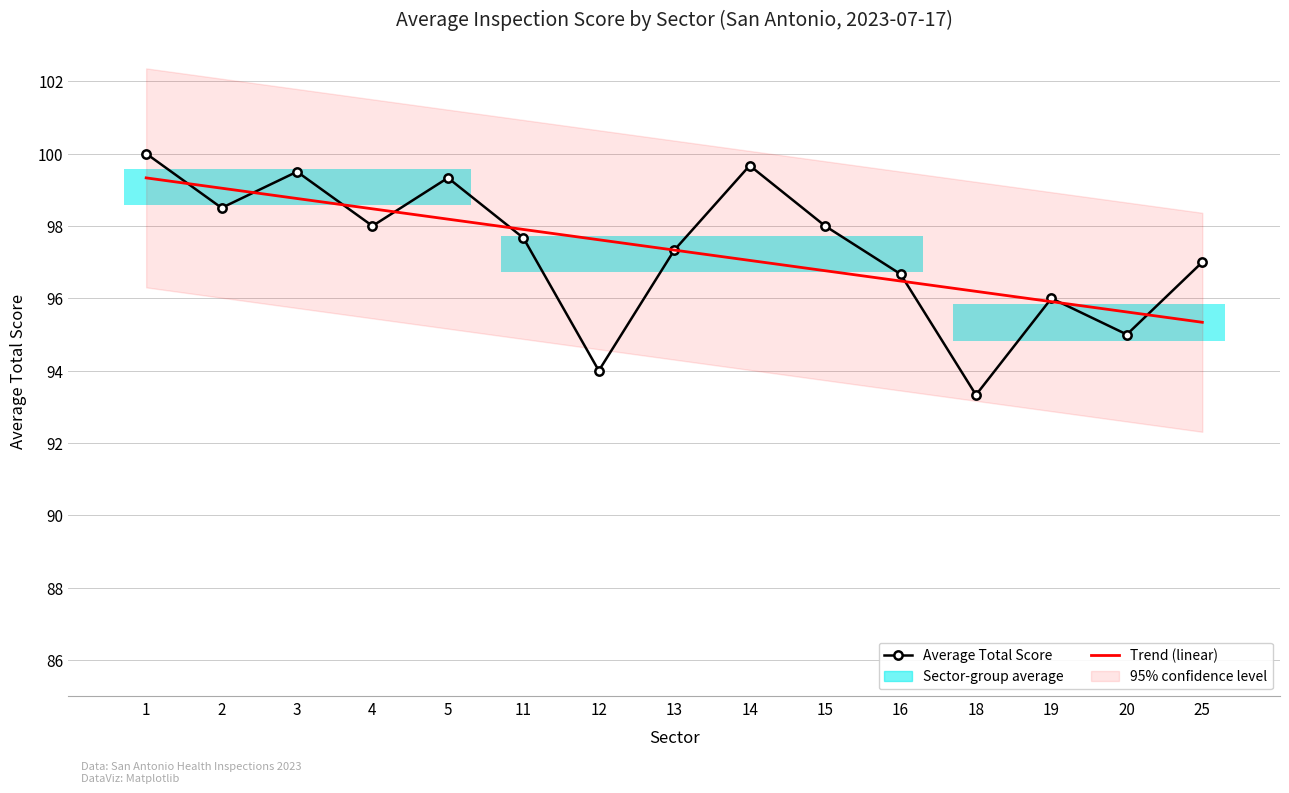

True or false: Trend (linear) has more than 0 points higher than both neighbors.

False